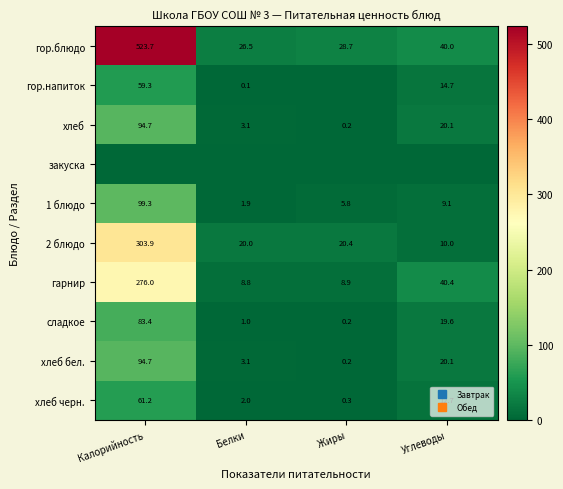

Is the value of гор.напиток at Жиры greater than the value of 1 блюдо at Углеводы?

No